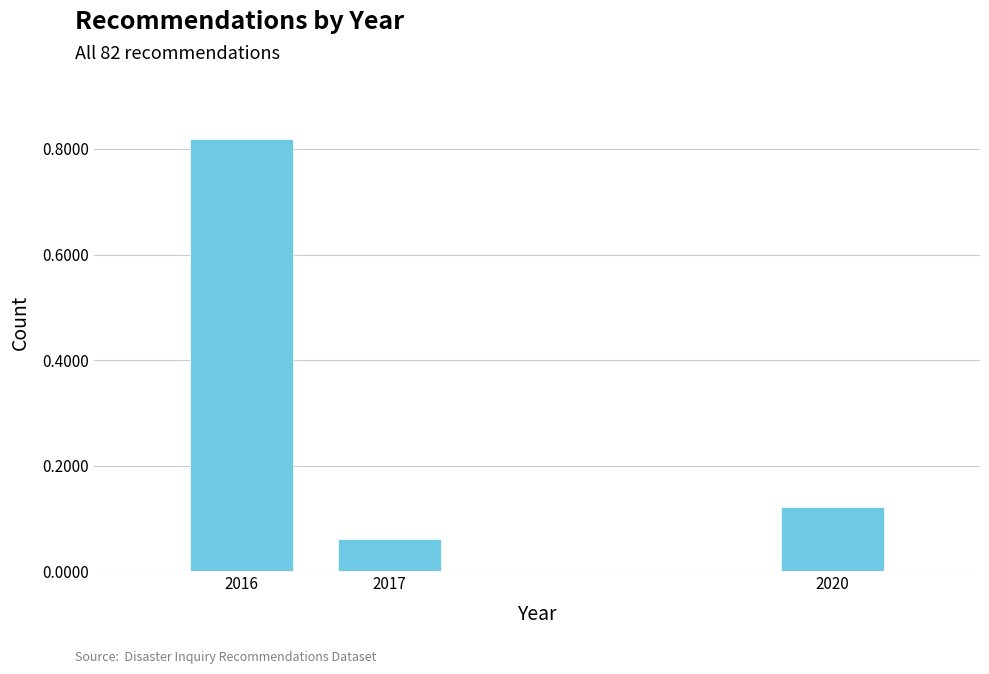

Which has a higher value, 2016 or 2017?

2016